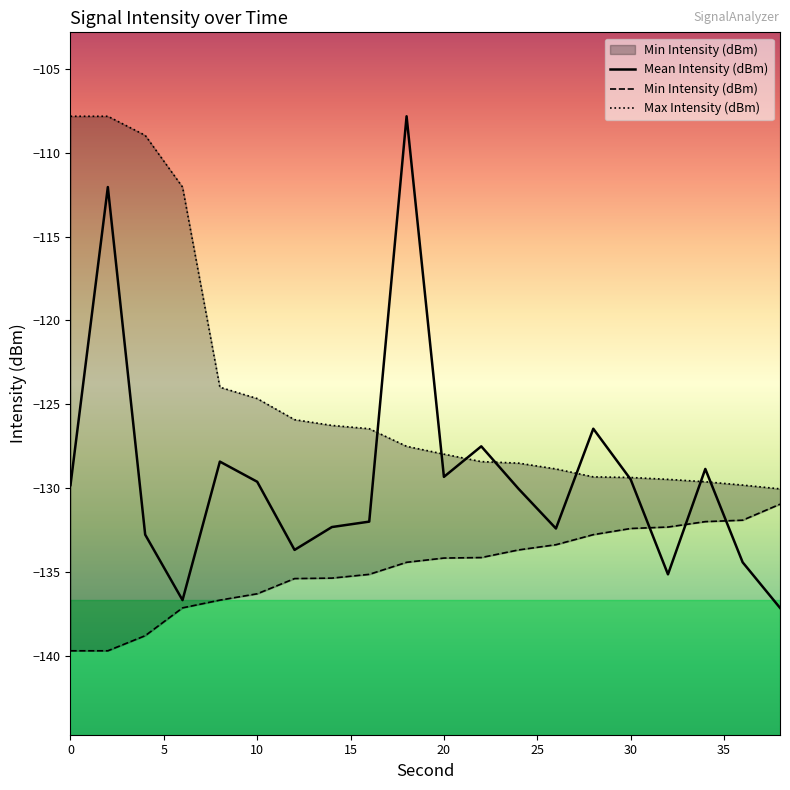

What is the total value across all series at 12?

-395.0